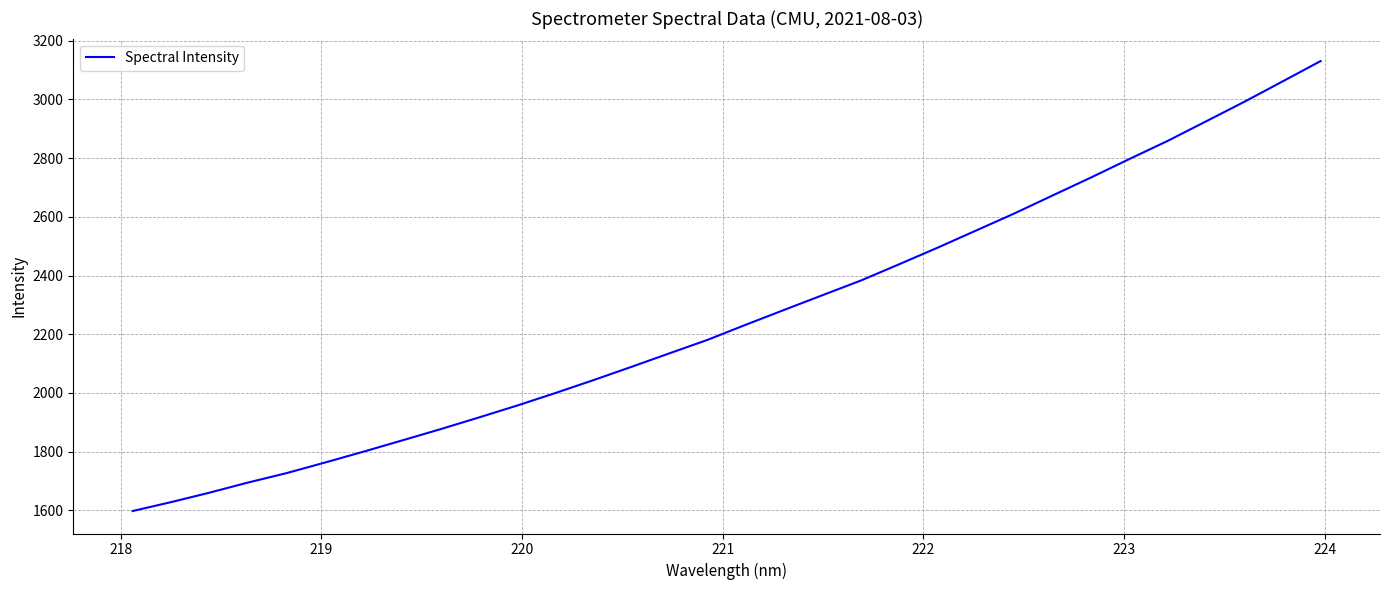

What is the difference between the maximum and minimum values?

1533.0